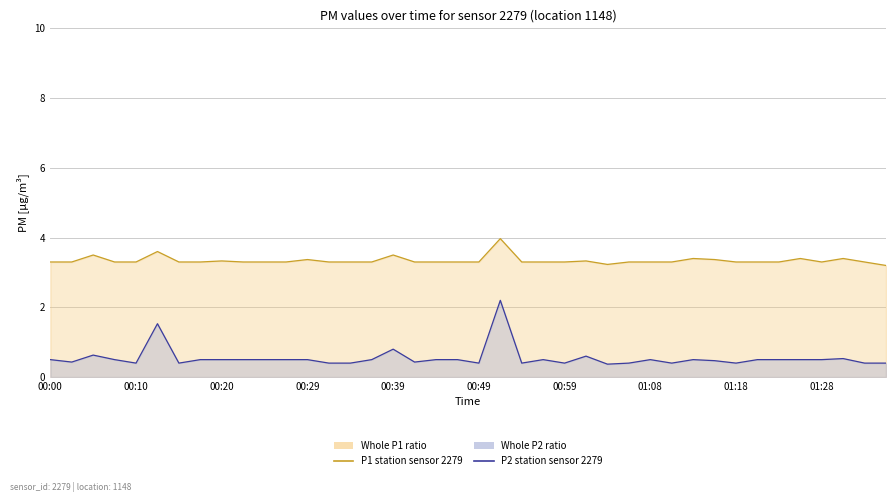

The P2 station line series shows 0.4 at 00:59. True or false?

True